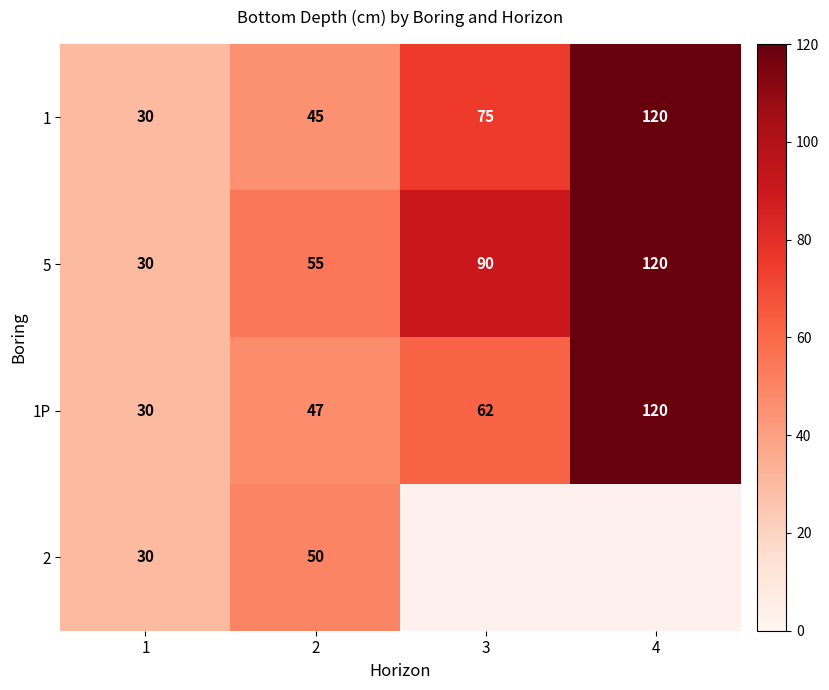

How many series are shown in this chart?

4